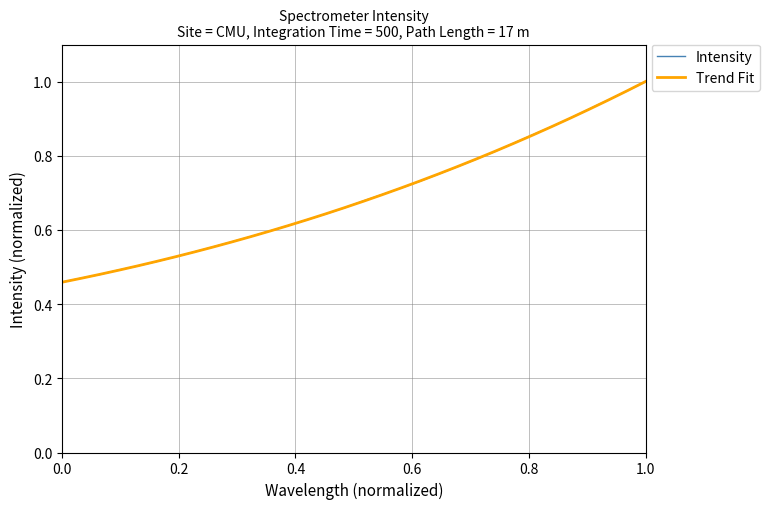

At how many categories does at least one series exceed 0?

32